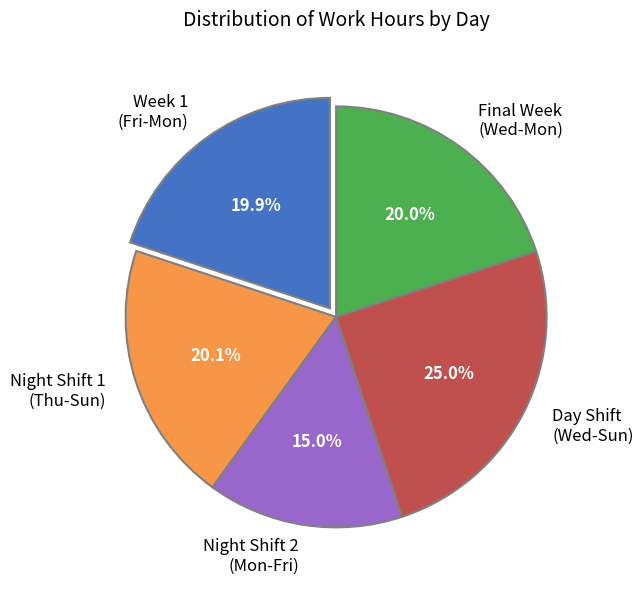

How many segments does this pie chart have?

5